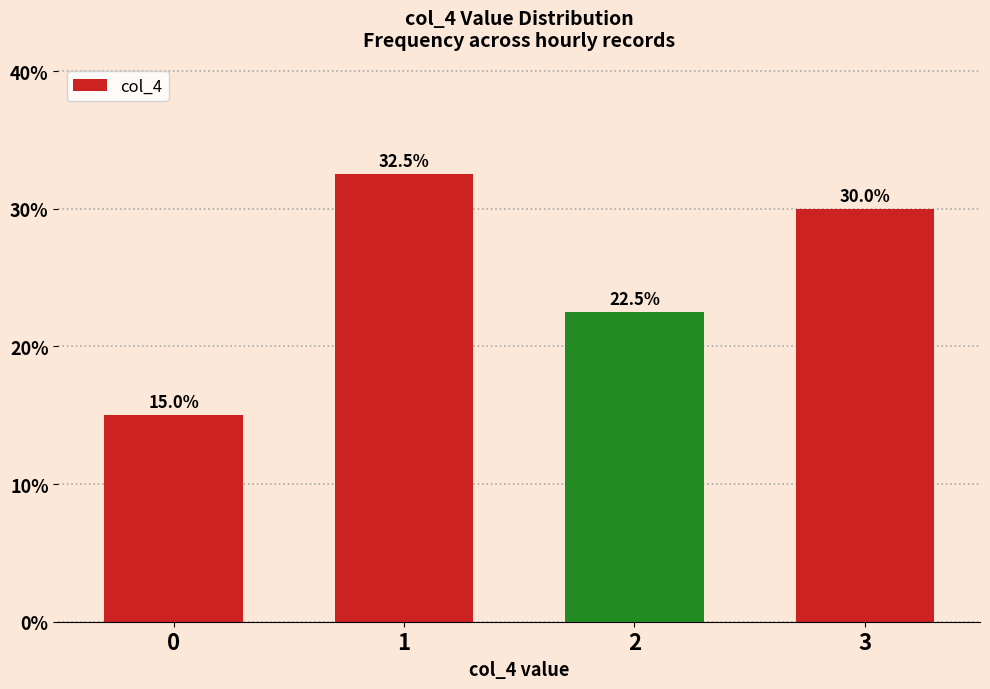

Reading right to left, list all the values displayed in this chart.

30.0	22.5	32.5	15.0